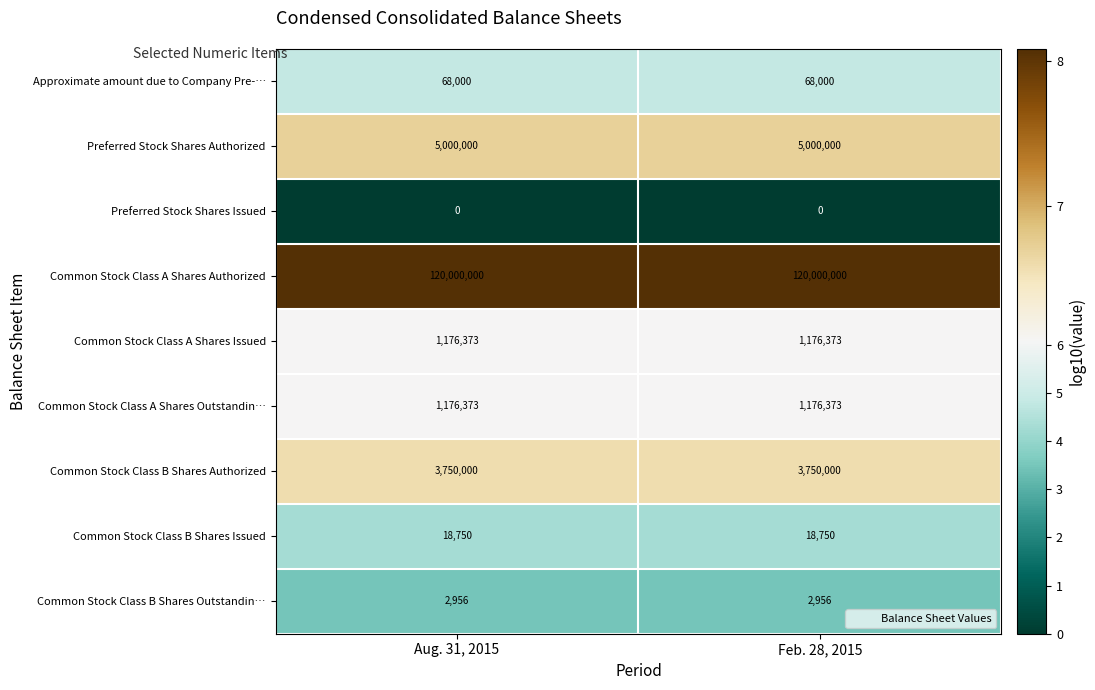

What is the difference between the highest and lowest values at Aug. 31, 2015?

120000000